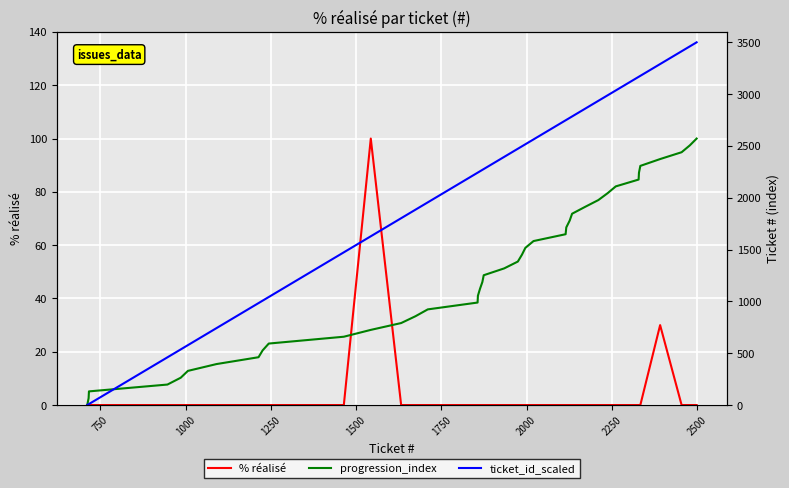

Is this an area chart (filled region under the line)?

No